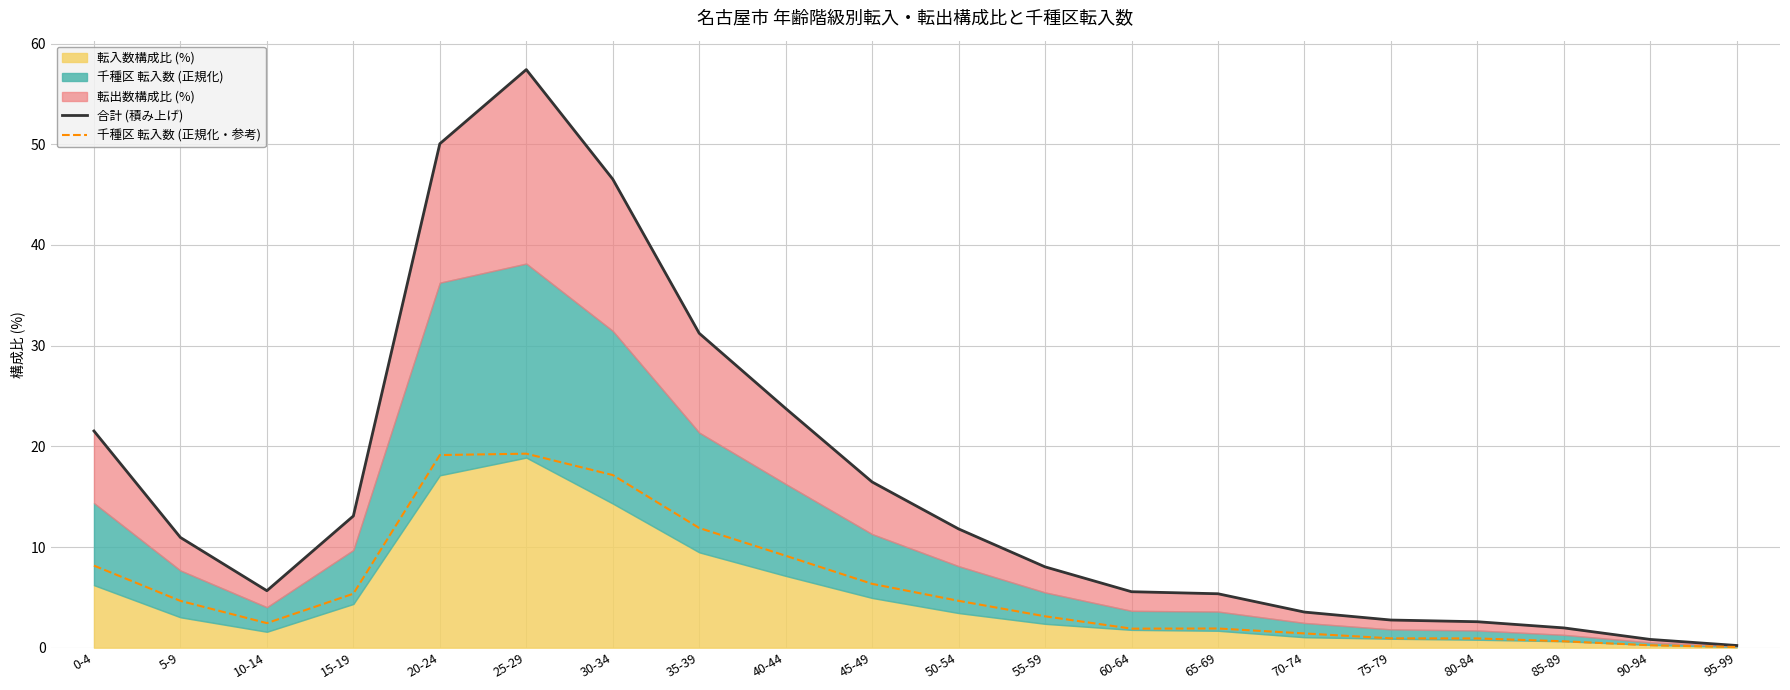

Where is the first local minimum for 合計 (積み上げ)?

10-14